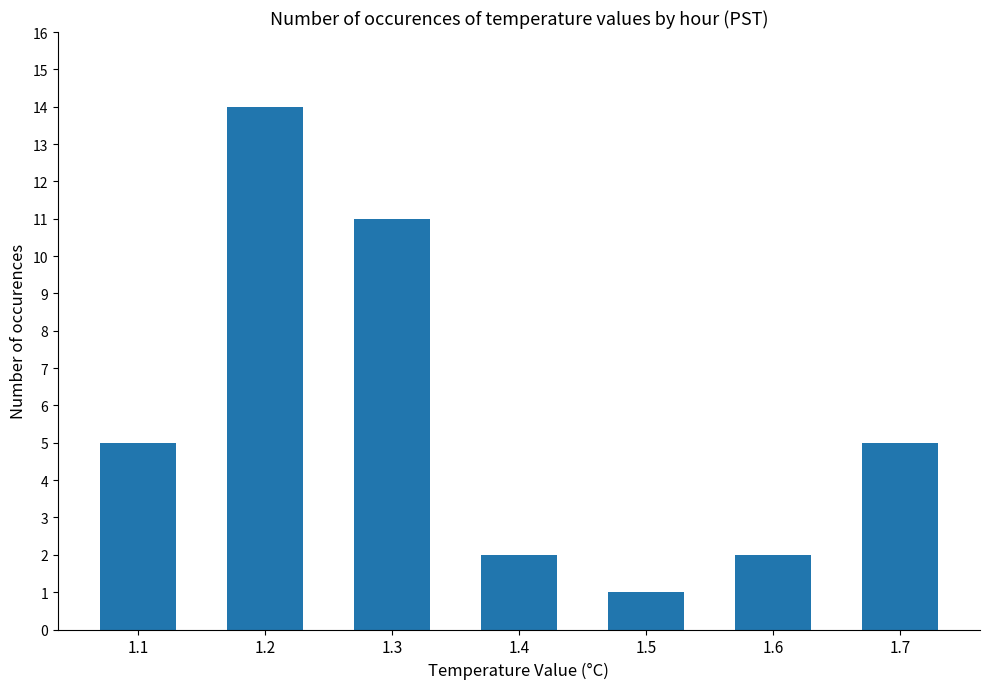

What is the greatest value displayed?

14